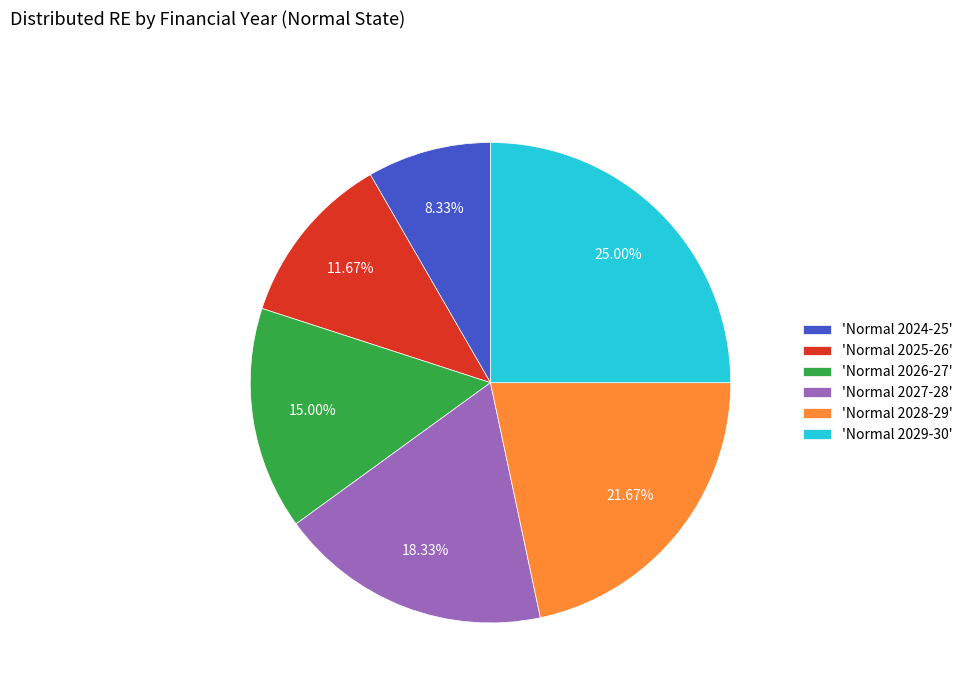

Is the sum of 'Normal 2027-28' and 'Normal 2024-25' greater than half?

No